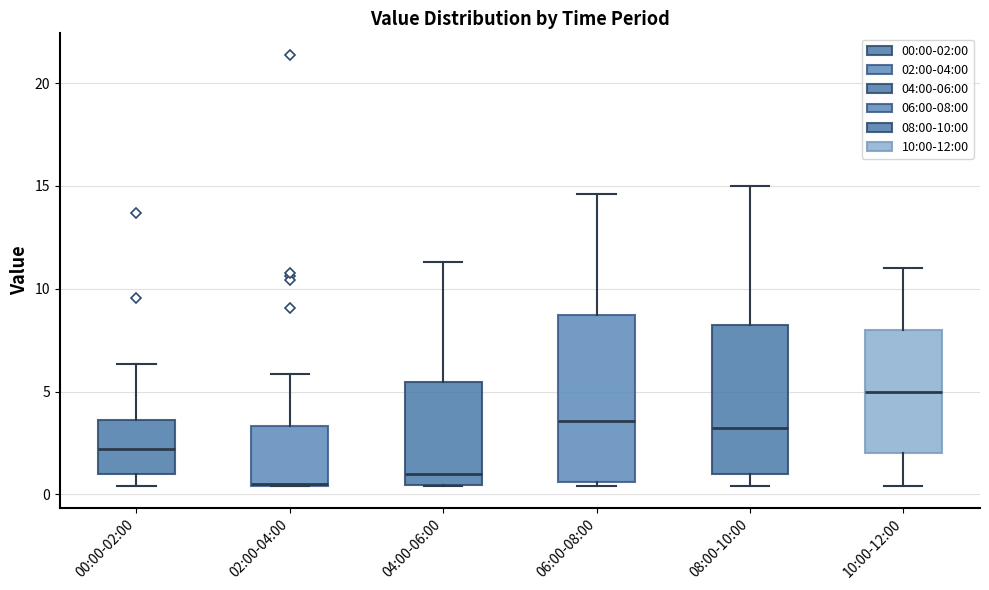

Reading left to right, transcribe this box plot: for each box, give where its median line is, the range the box spans, and where its two whiskers end, as read against the y-axis. The values are not printed on the chart, so give them approximately, as read against the axis.

00:00-02:00: median 2.0, box 1.0 to 3.5, whiskers 0.5 to 6.5
02:00-04:00: median 0.5, box 0.5 to 3.5, whiskers 0.5 to 6.0
04:00-06:00: median 1.0, box 0.5 to 5.5, whiskers 0.5 to 11.5
06:00-08:00: median 3.5, box 0.5 to 8.5, whiskers 0.5 (just below the box's lower edge) to 14.5
08:00-10:00: median 3.5, box 1.0 to 8.5, whiskers 0.5 to 15.0
10:00-12:00: median 5.0, box 2.0 to 8.0, whiskers 0.5 to 11.0